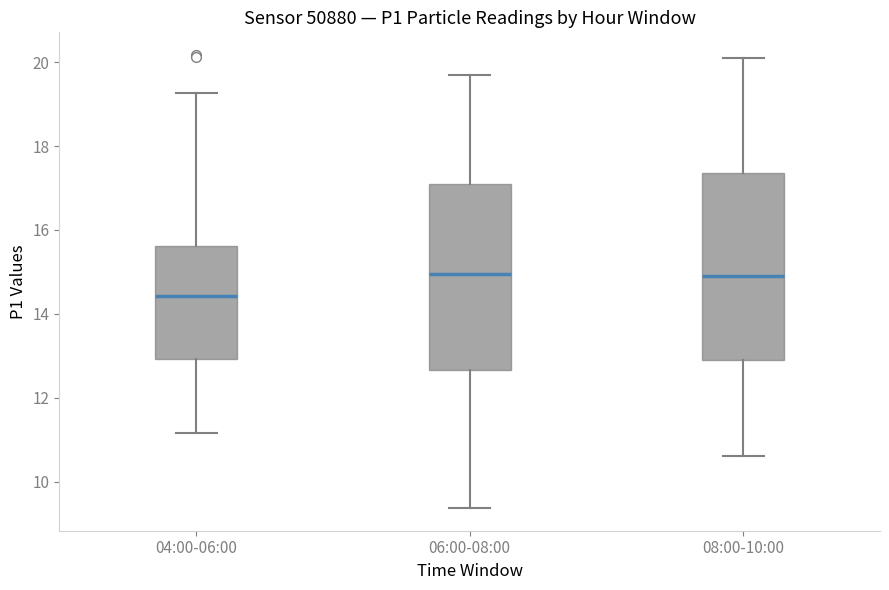

Reading left to right, read every box against the y-axis: the position of its median line, the range the box covers, and the ends of its whiskers. The values are not printed on the chart, so give them approximately, as read against the axis.

04:00-06:00: median 14.4, box 13.0 to 15.6, whiskers 11.2 to 19.2
06:00-08:00: median 15.0, box 12.6 to 17.2, whiskers 9.4 to 19.8
08:00-10:00: median 15.0, box 13.0 to 17.4, whiskers 10.6 to 20.2